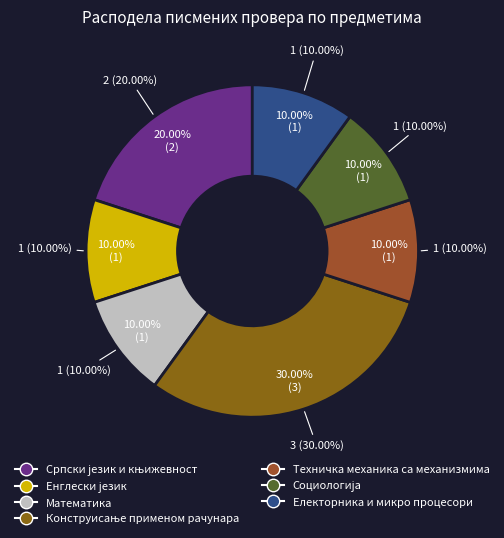

Which slice is the largest?

Конструисање применом рачунара